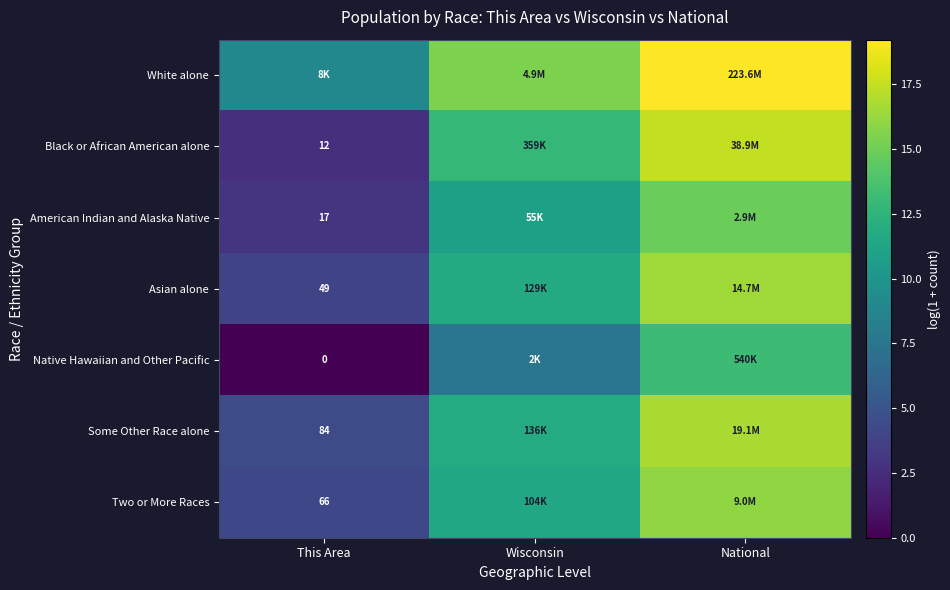

At which category does the chart reach its minimum across all series?

This Area